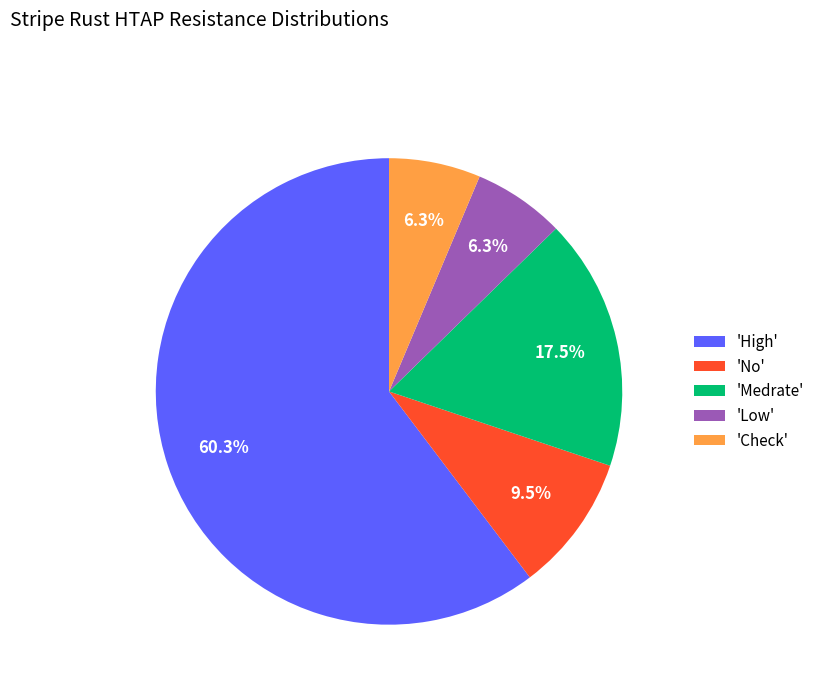

To the nearest percent, what is the average slice percentage?

20%